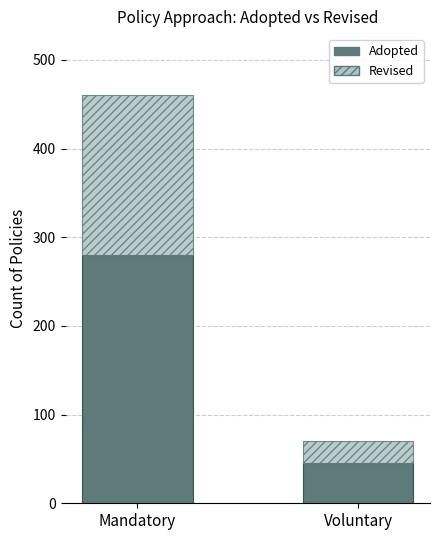

At which label is Adopted closest to 162?

Voluntary